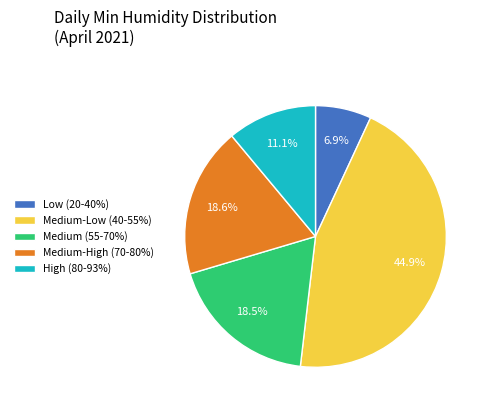

Approximately how many times larger is the value at Medium-Low (40-55%) compared to Medium (55-70%)?

2.4